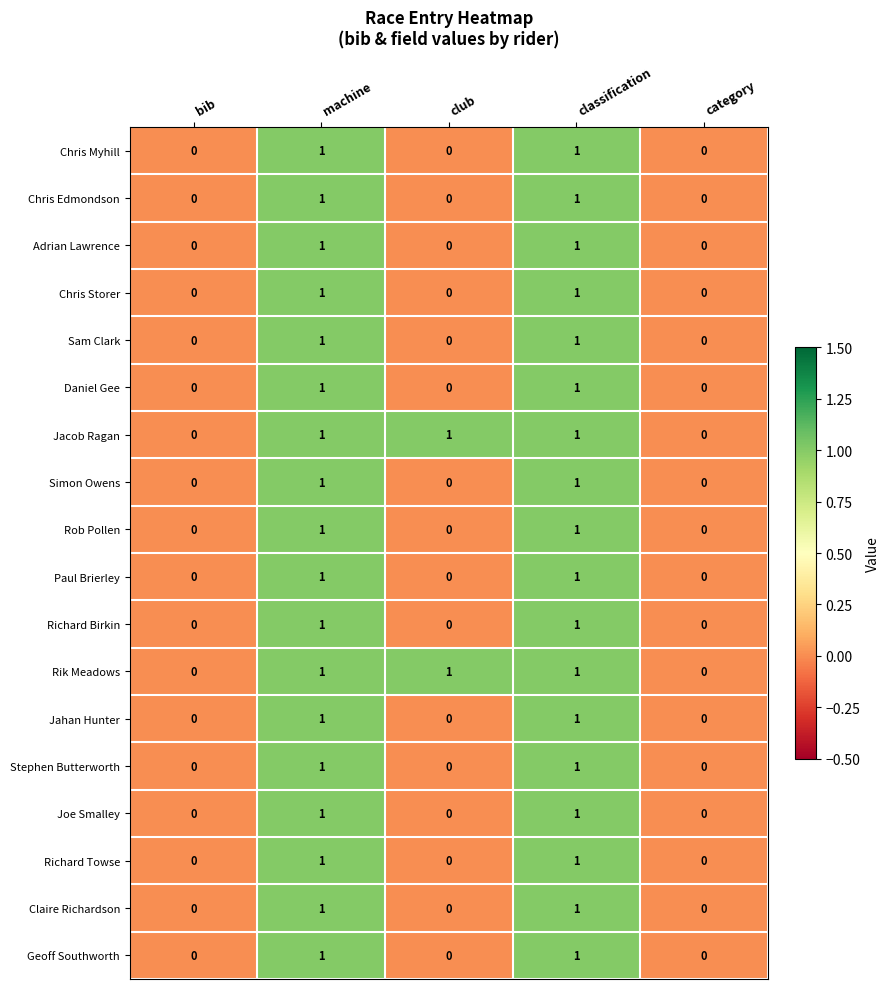

Is the value of Chris Myhill at machine greater than the value of Geoff Southworth at club?

Yes